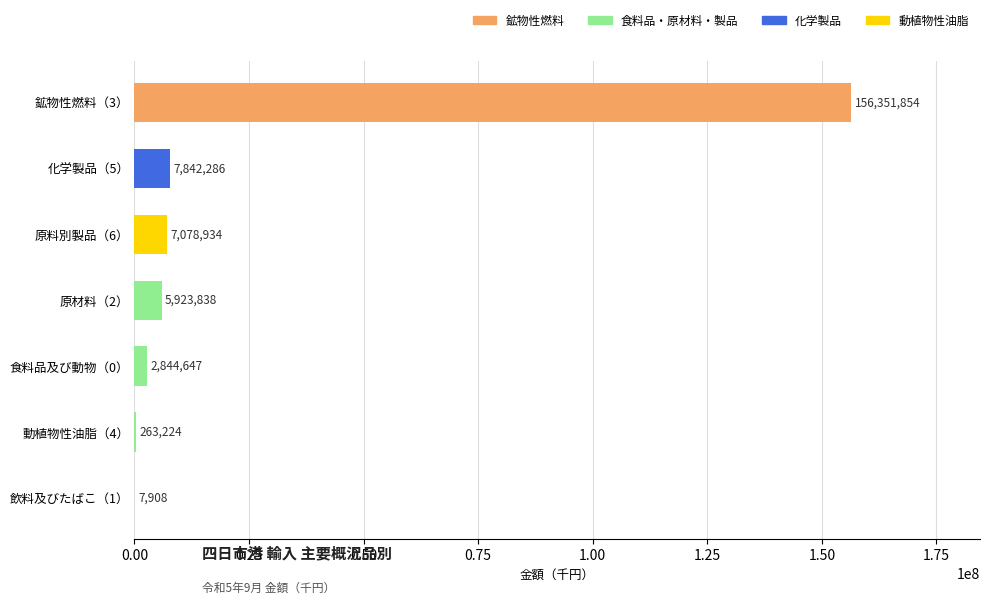

True or false: the data shows 7908 at 飲料及びたばこ（1）.

True